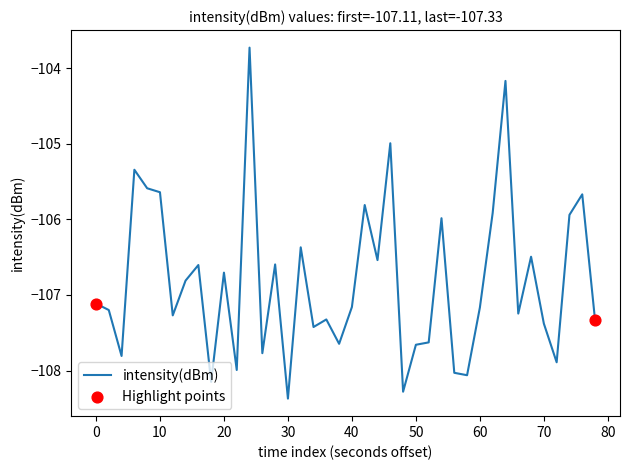

What is the smallest value displayed?

-108.4